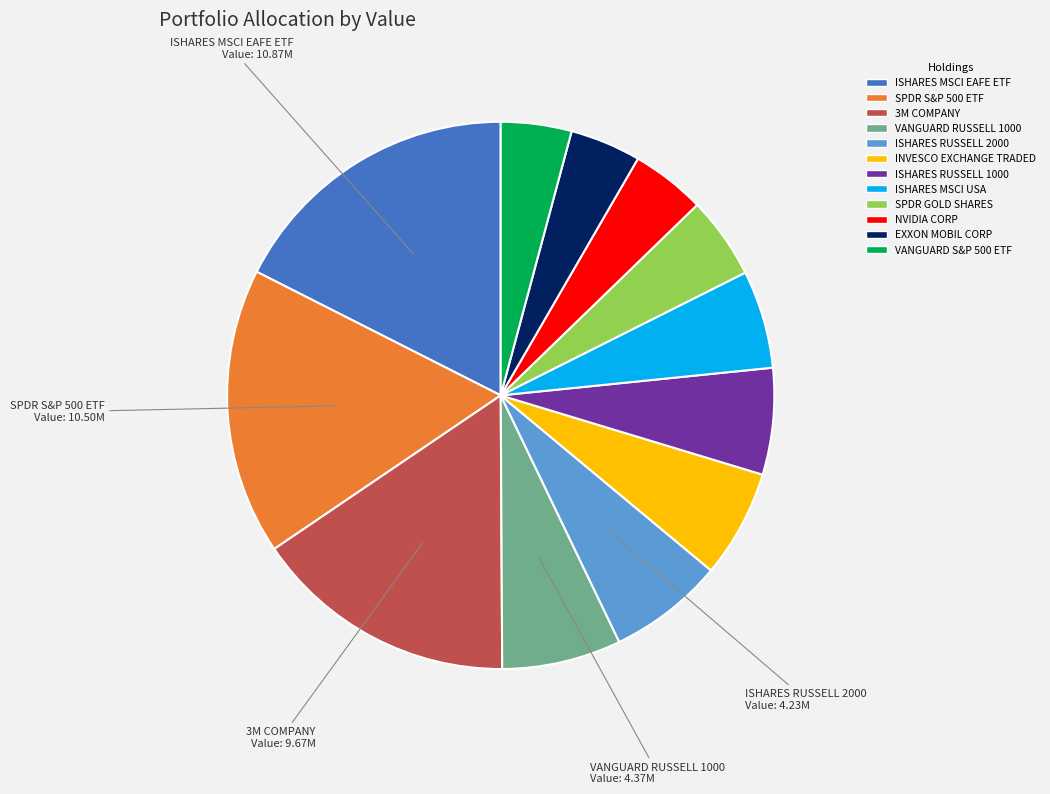

Is there any slice that represents more than half of the pie?

No